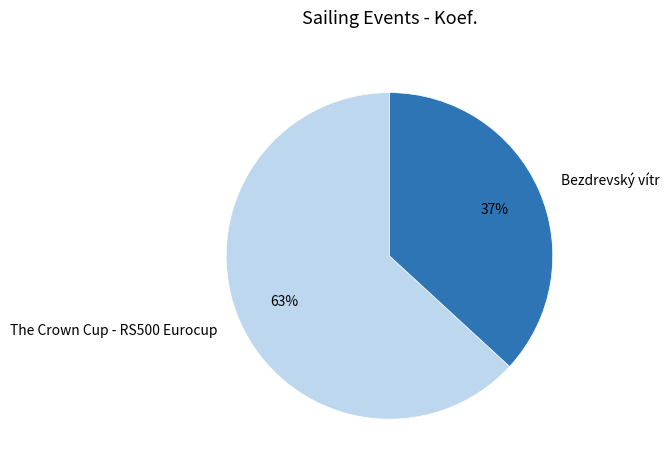

Which category has the smallest portion of the pie?

Bezdrevský vítr